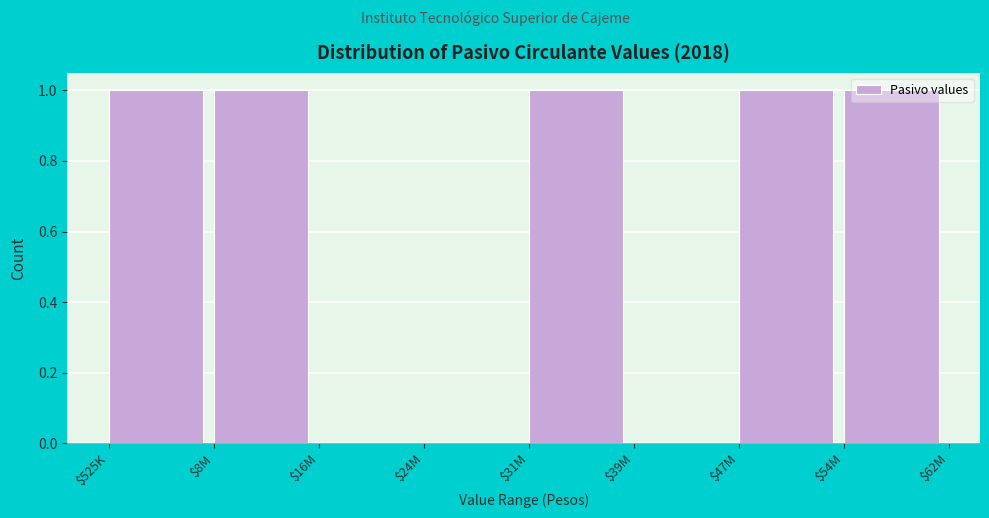

The value at $16M is 0. True or false?

True